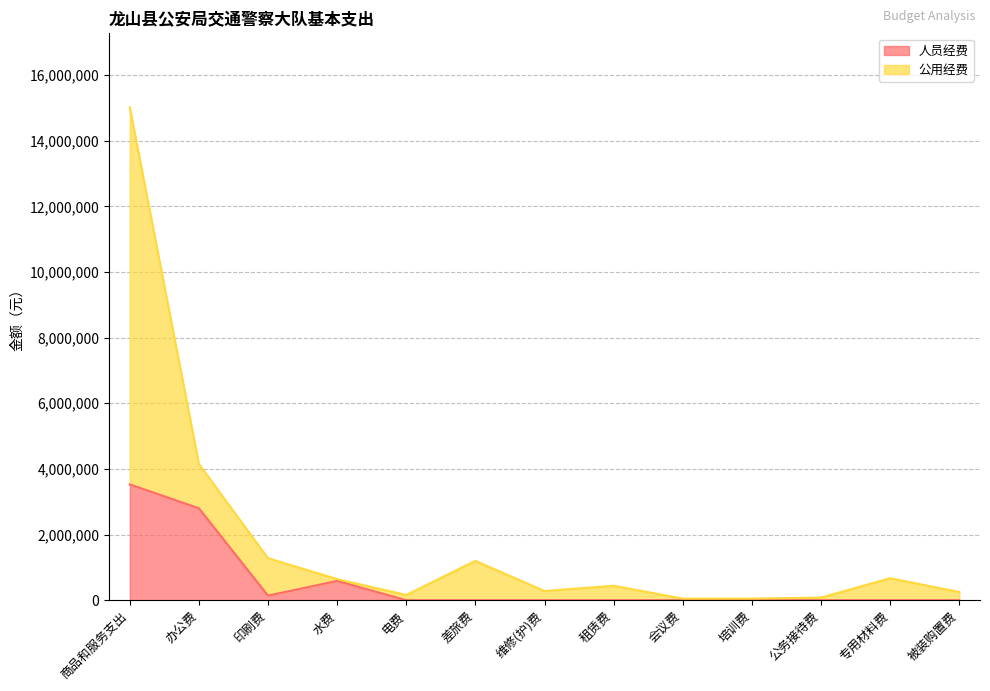

What is the total value across all series at 会议费?

50000